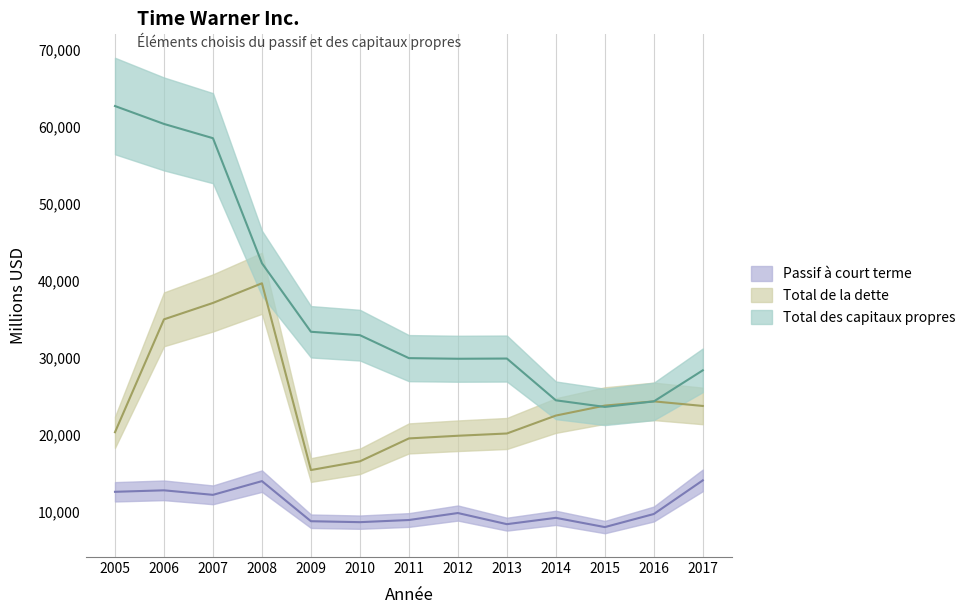

At which label does Total des capitaux propres reach its minimum?

2015